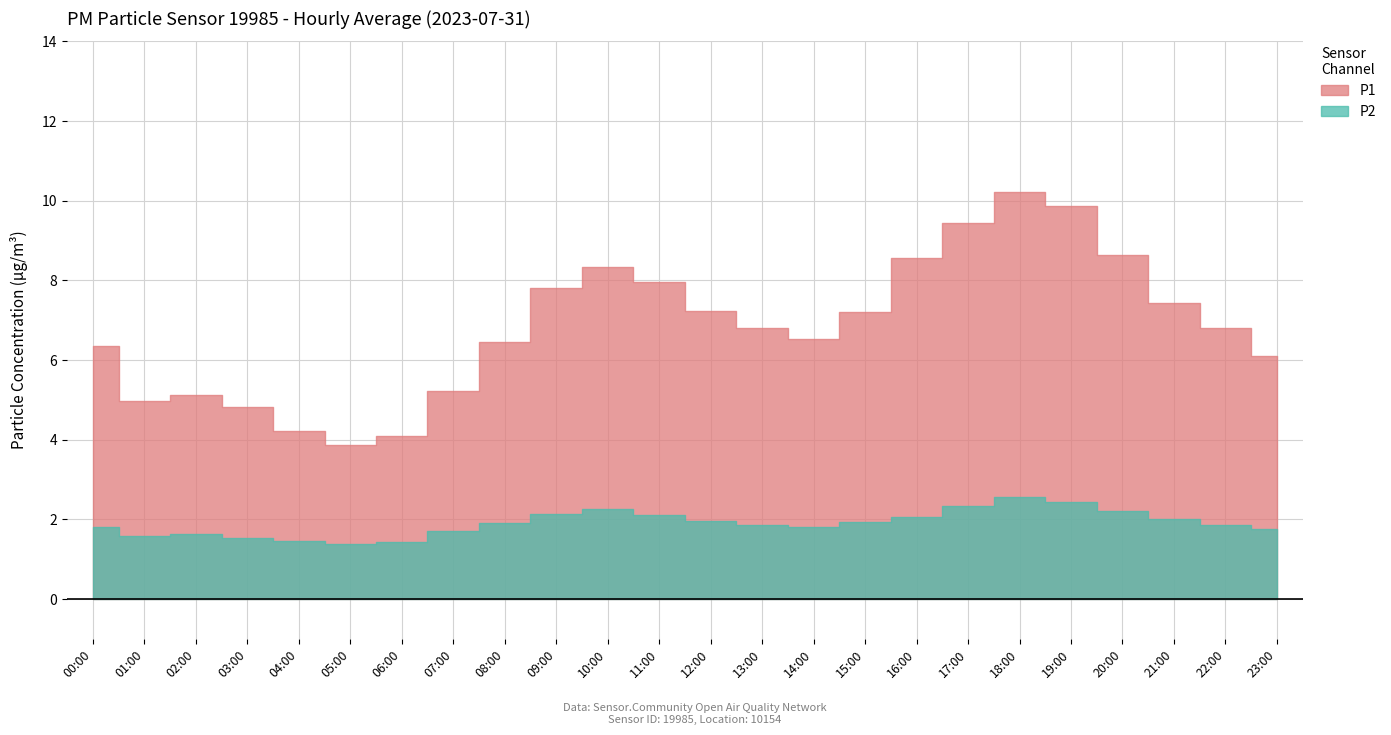

Is it true that P1 equals 6.5 at 14:00?

True